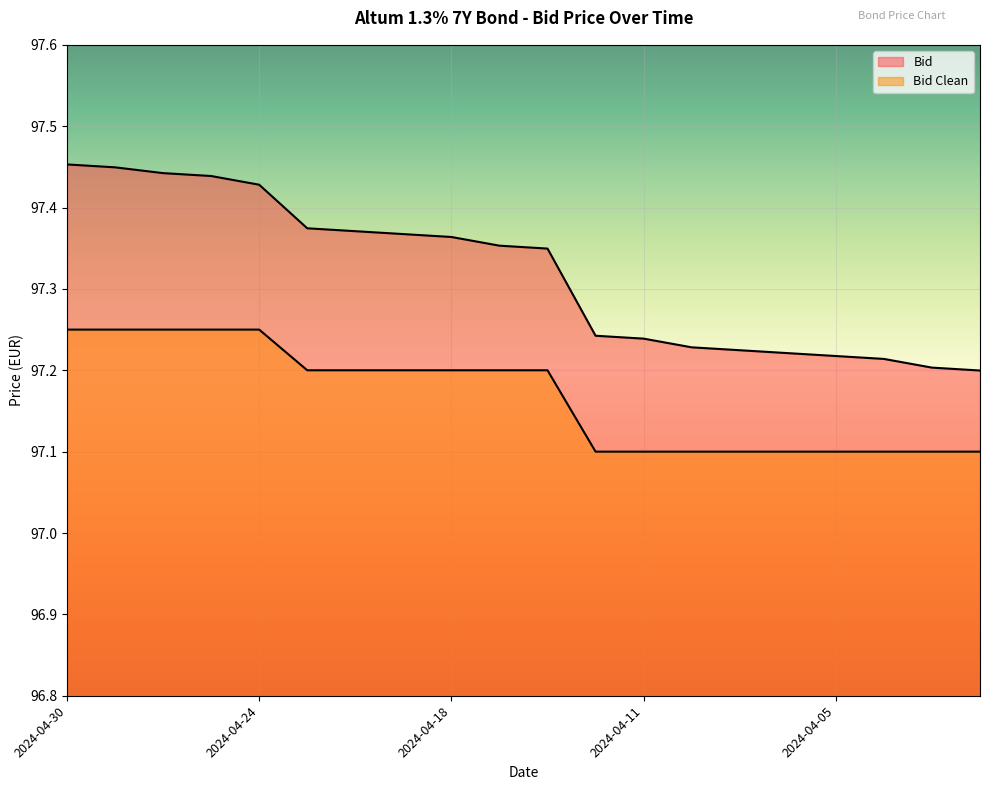

Is the value of Bid Clean at 2024-04-11 greater than the value of Bid at 2024-04-09?

No